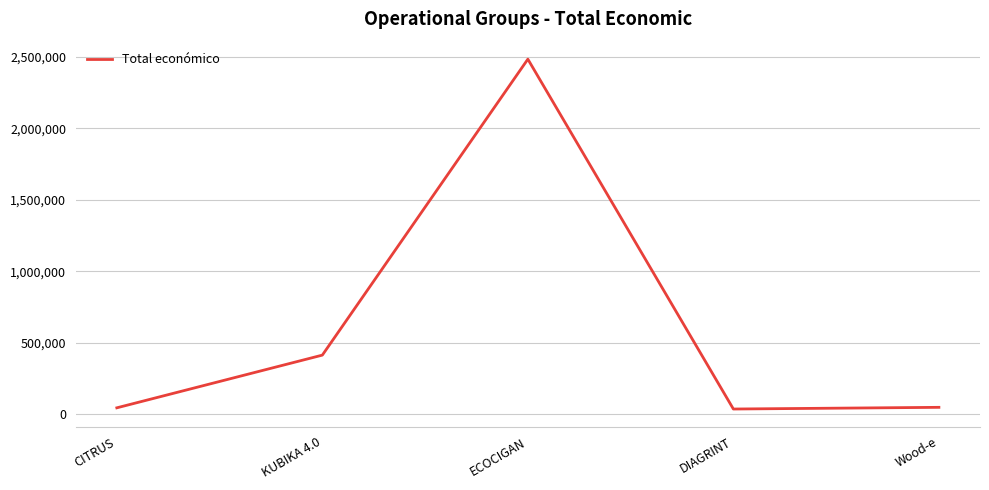

Where is the data nearest to the value 1260819?

KUBIKA 4.0